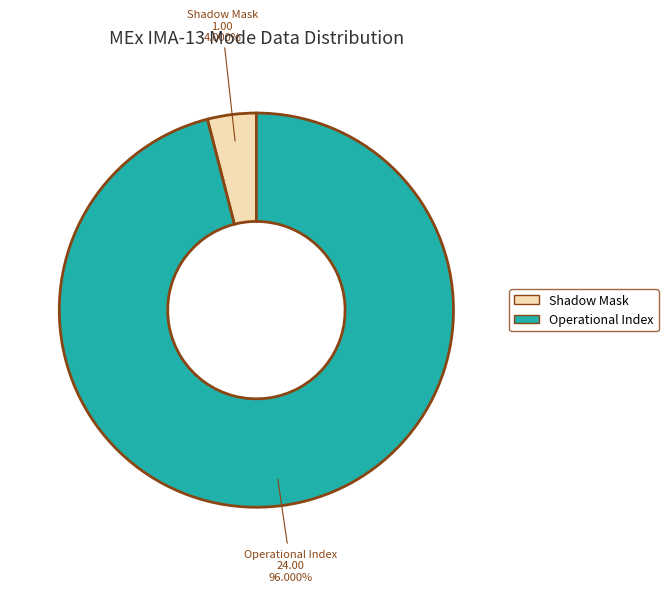

Is there a majority slice in this chart?

Yes